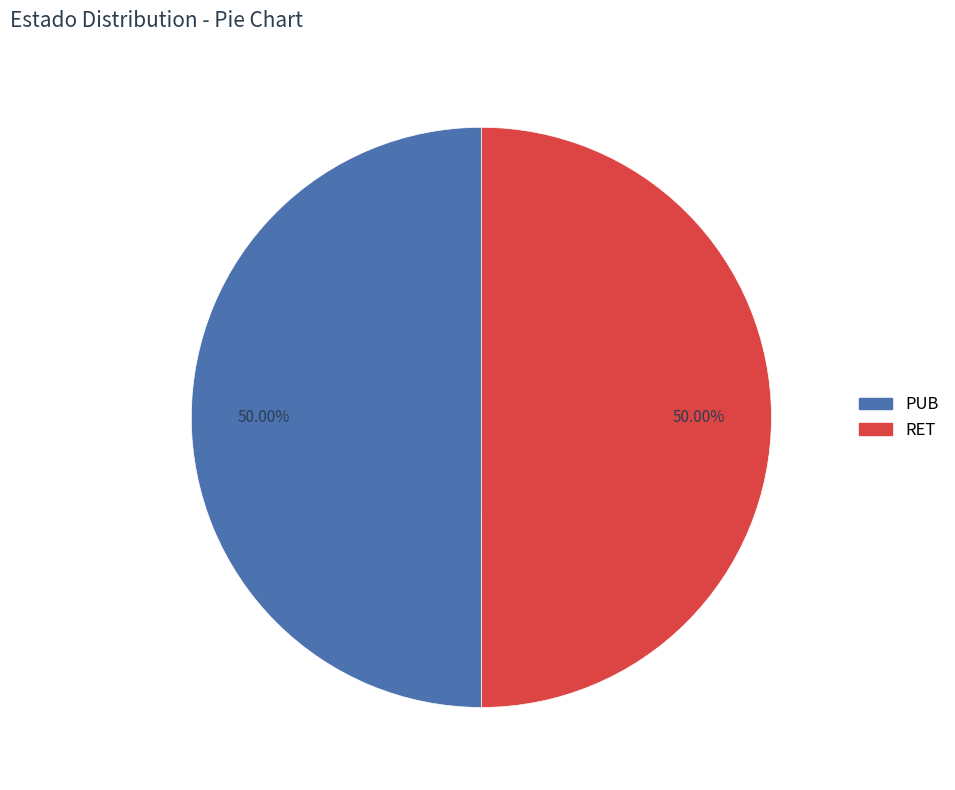

Combined, do PUB and RET account for over 50%?

Yes